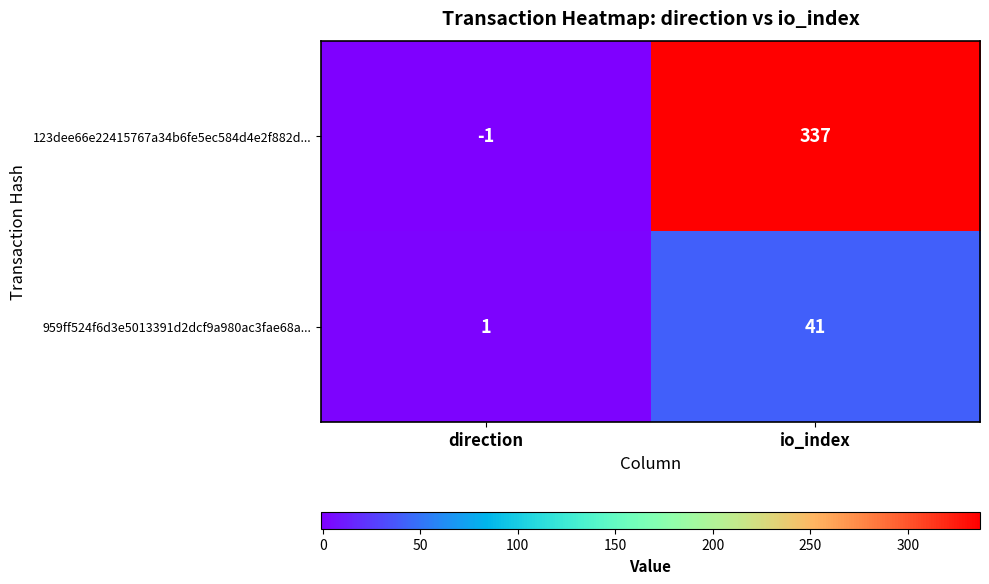

Which series changed the most between direction and io_index?

123dee66e22415767a34b6fe5ec584d4e2f882d...